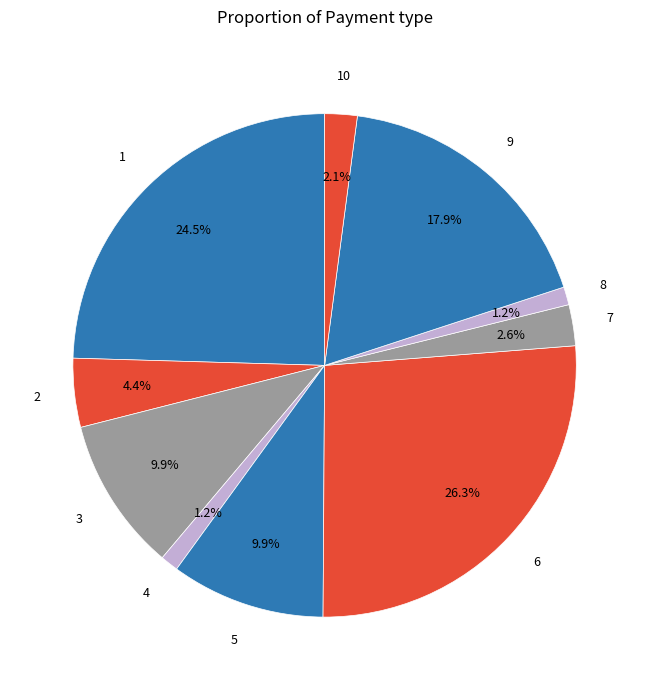

How many slices are in this pie chart?

10